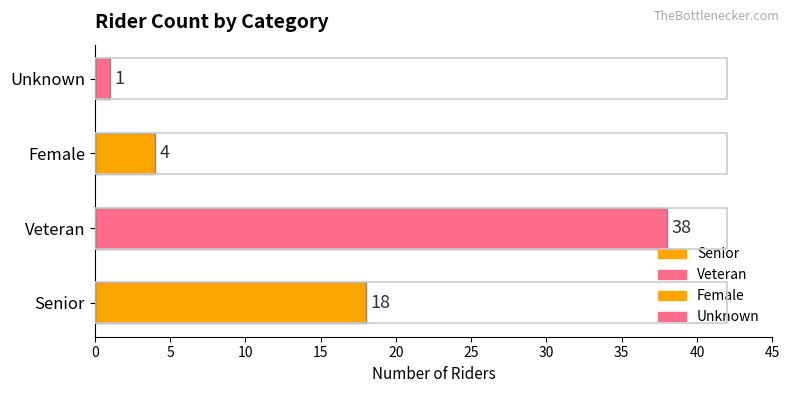

At which category does the chart reach its minimum across all series?

Unknown